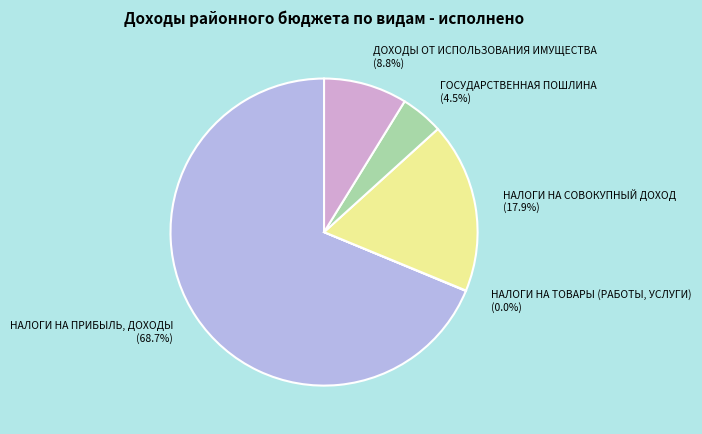

What is the largest slice in the pie chart?

НАЛОГИ НА ПРИБЫЛЬ, ДОХОДЫ